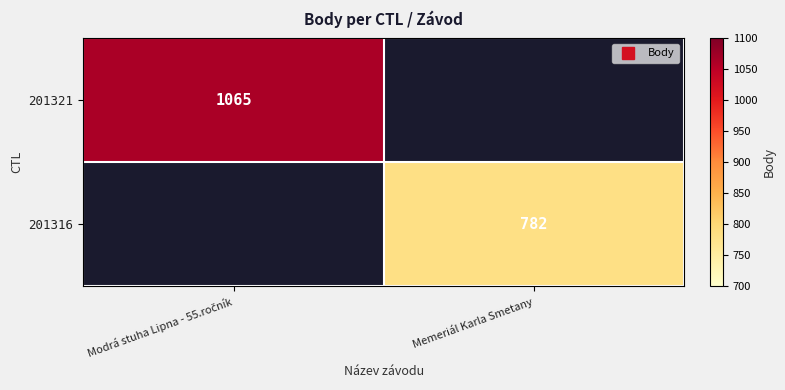

Is it true that 201321 equals 1065.0 at Modrá stuha Lipna - 55.ročník?

True